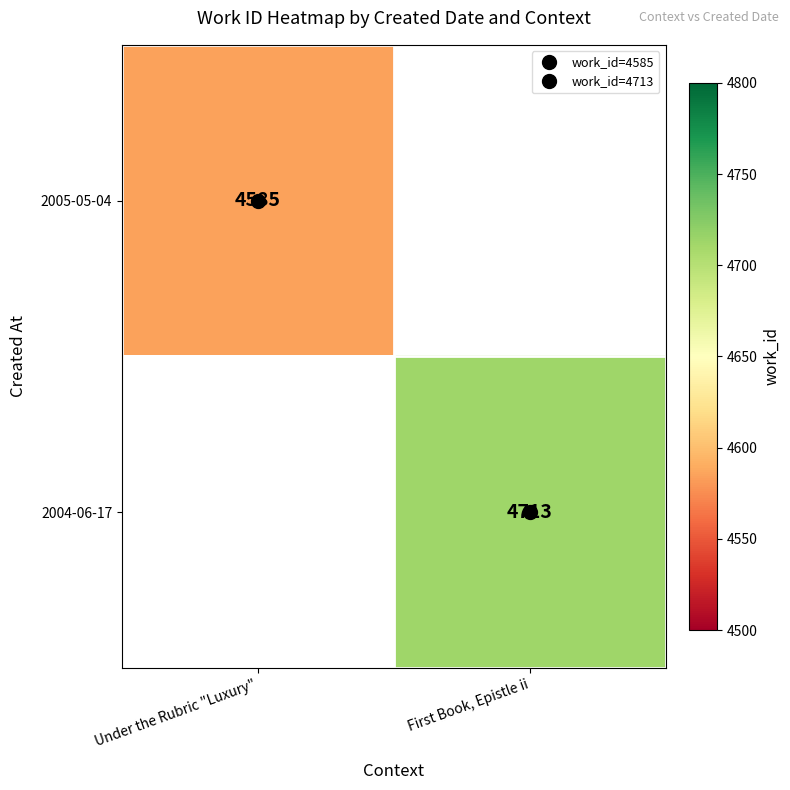

Where is 2005-05-04 nearest to the value 4585?

Under the Rubric "Luxury"